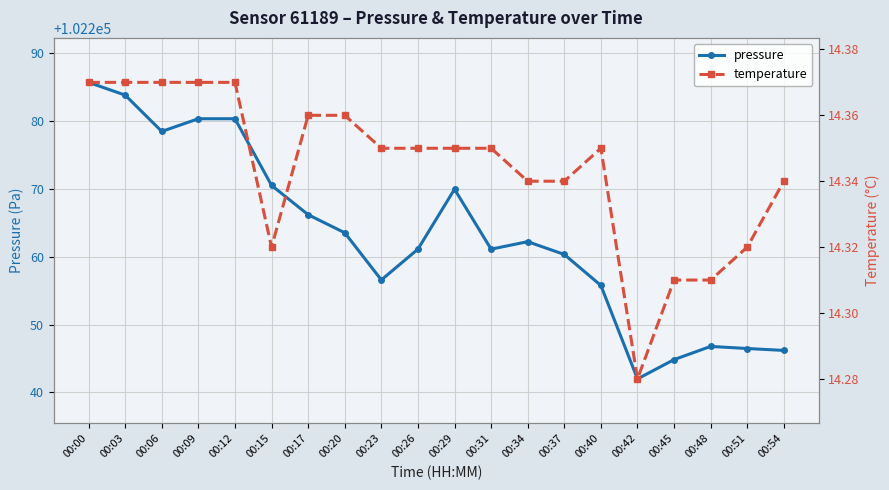

Which series has the largest total across all categories?

pressure